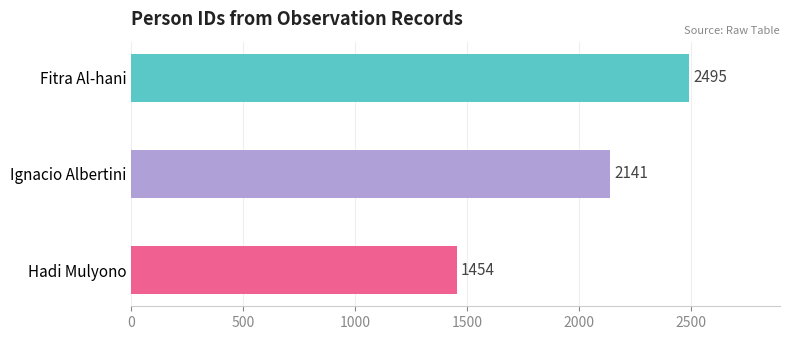

What is the average value?

2030